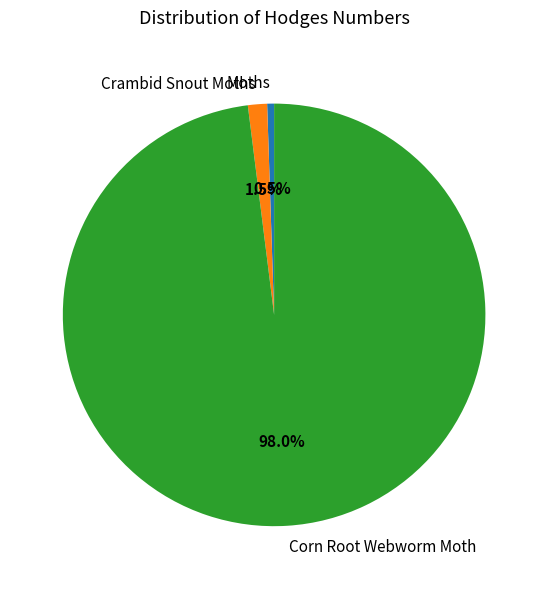

Which has a higher value, Moths or Corn Root Webworm Moth?

Corn Root Webworm Moth